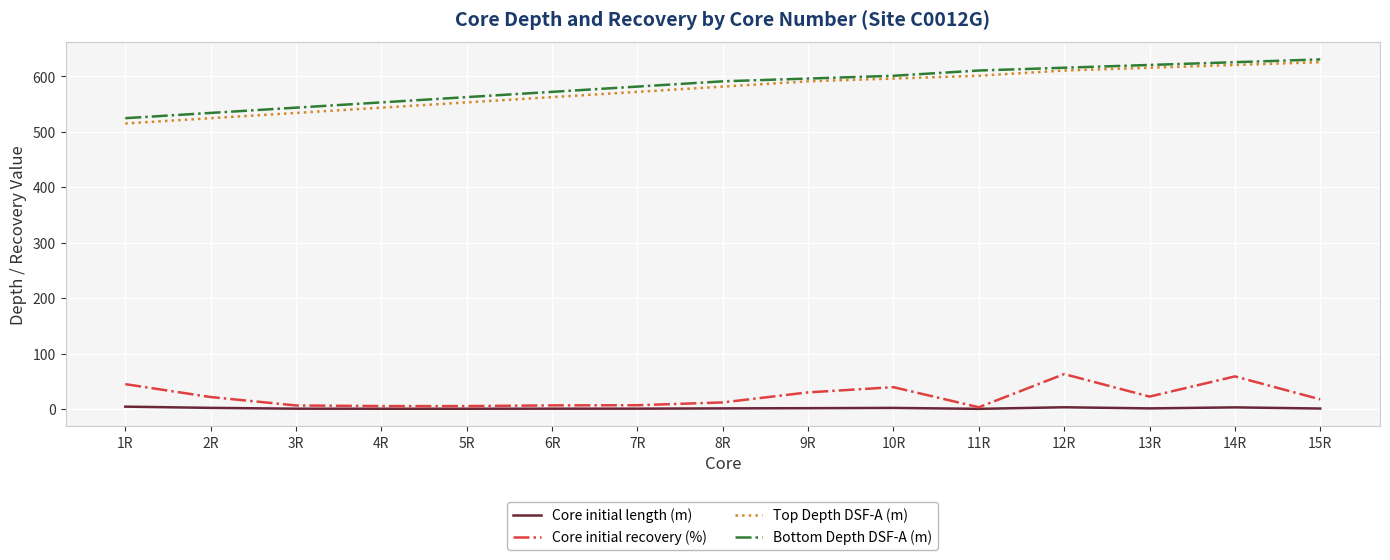

What is the difference between the Core initial recovery (%) values at 9R and 3R?

23.6